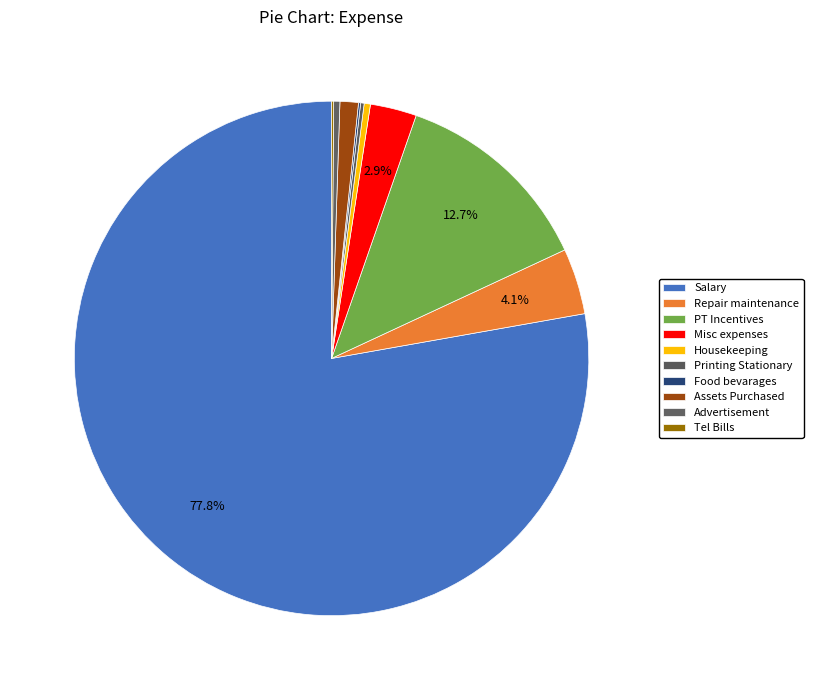

True or false: Tel Bills accounts for 1% of the total.

False